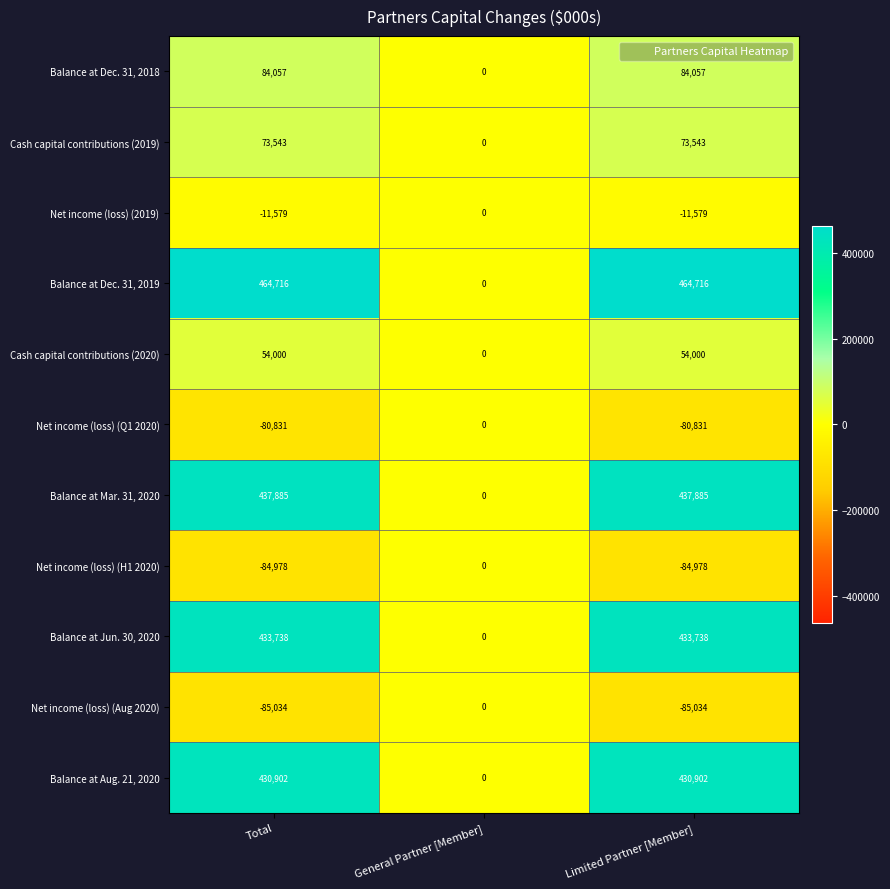

What is the greatest value displayed?

464716